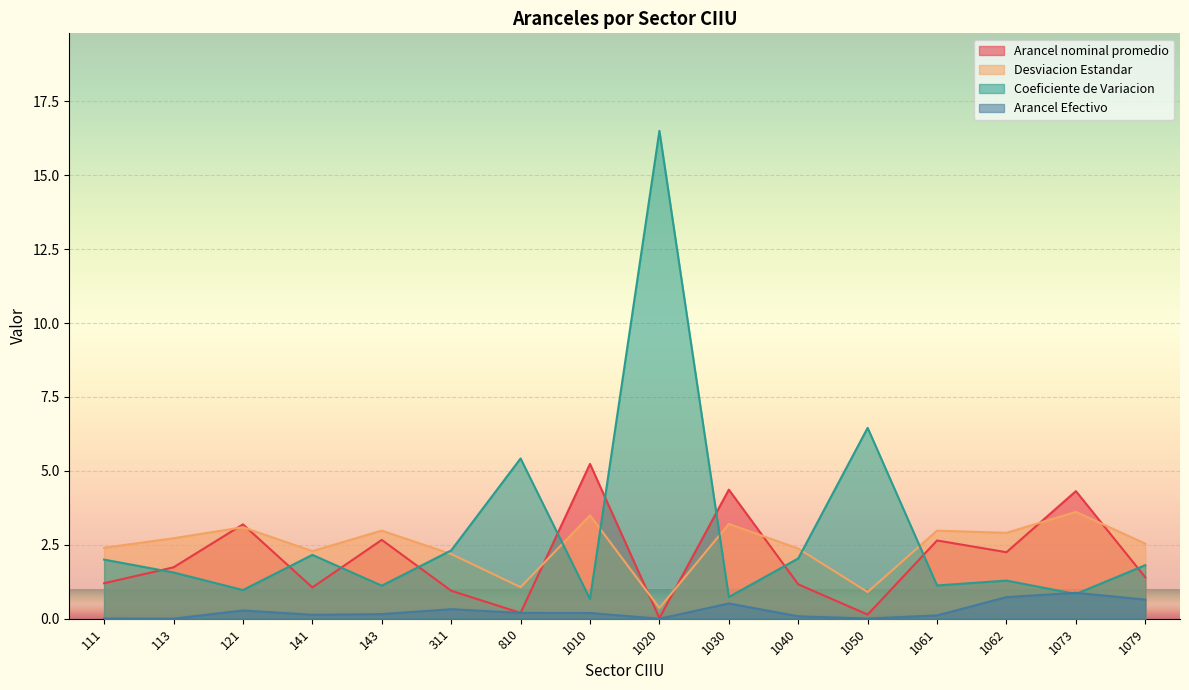

Reading left to right, list all the values displayed in this chart.

Arancel nominal promedio: 1.2	1.7	3.2	1.1	2.7	0.9	0.2	5.2	0.0	4.4	1.2	0.1	2.6	2.2	4.3	1.4
Desviacion Estandar: 2.4	2.7	3.1	2.3	3.0	2.2	1.1	3.5	0.4	3.2	2.4	0.9	3.0	2.9	3.6	2.5
Coeficiente de Variacion: 2.0	1.6	1.0	2.2	1.1	2.3	5.4	0.7	16.5	0.7	2.0	6.5	1.1	1.3	0.8	1.8
Arancel Efectivo: 0.0	0.0	0.3	0.1	0.2	0.3	0.2	0.2	0.0	0.5	0.1	0.0	0.1	0.7	0.9	0.6